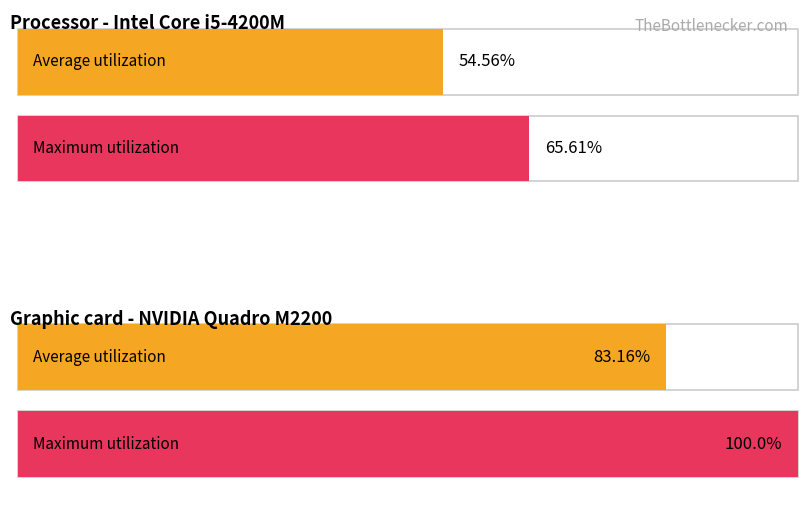

The value of Average utilization at 1 is 83.2. True or false?

True